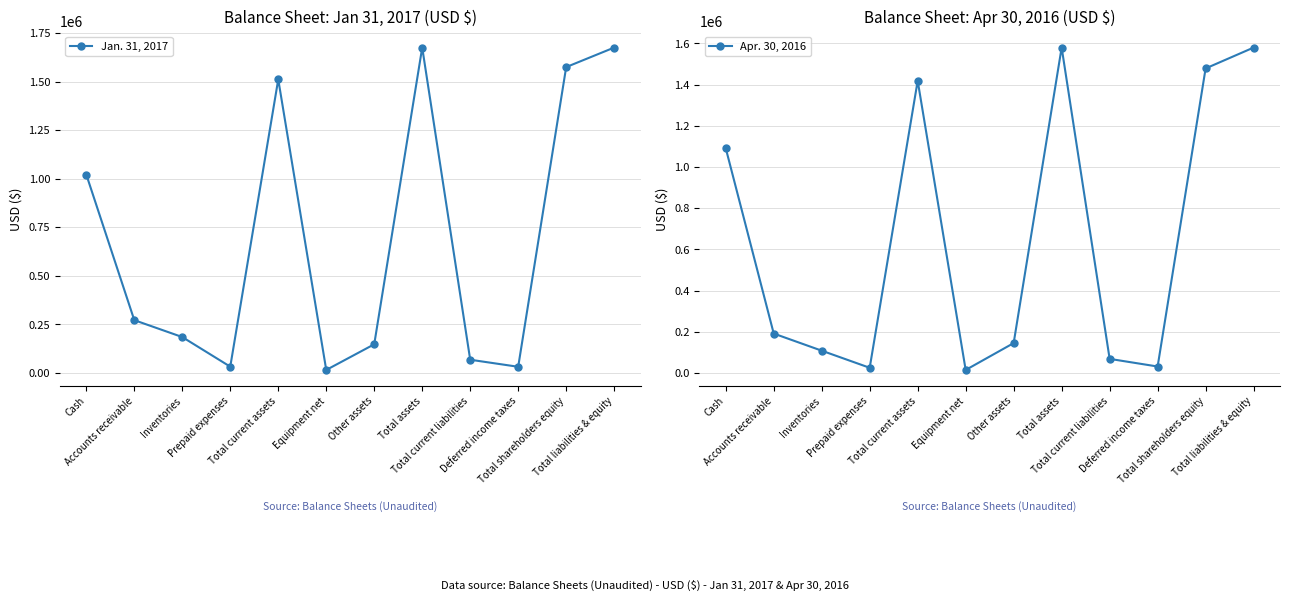

Which series has the largest total across all categories?

Jan. 31, 2017